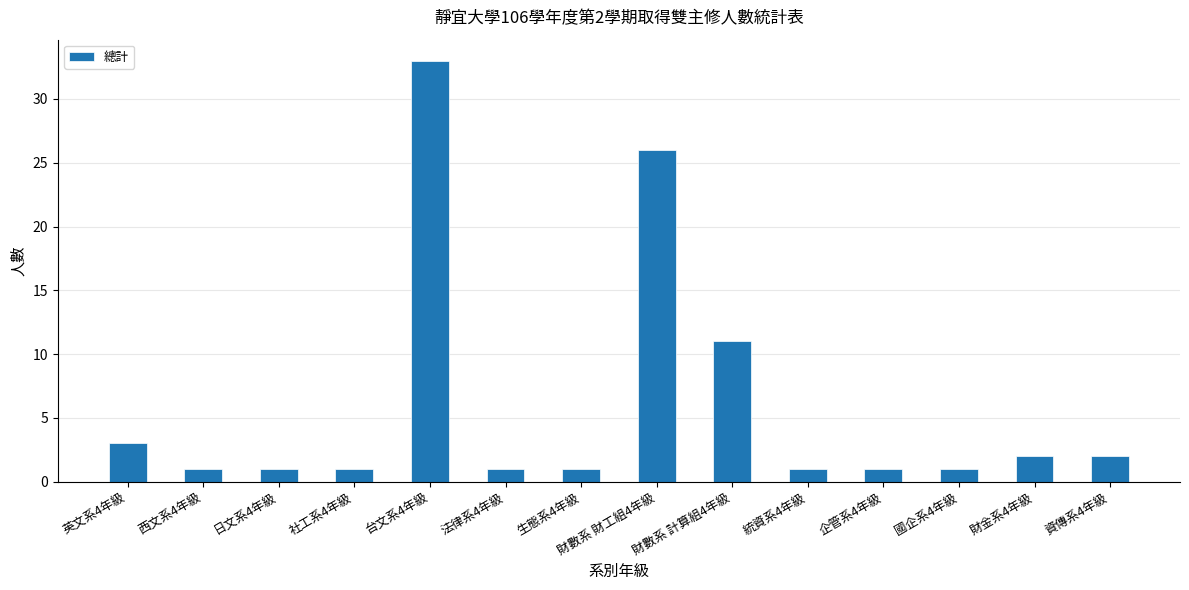

True or false: the data shows 1 at 統資系4年級.

True